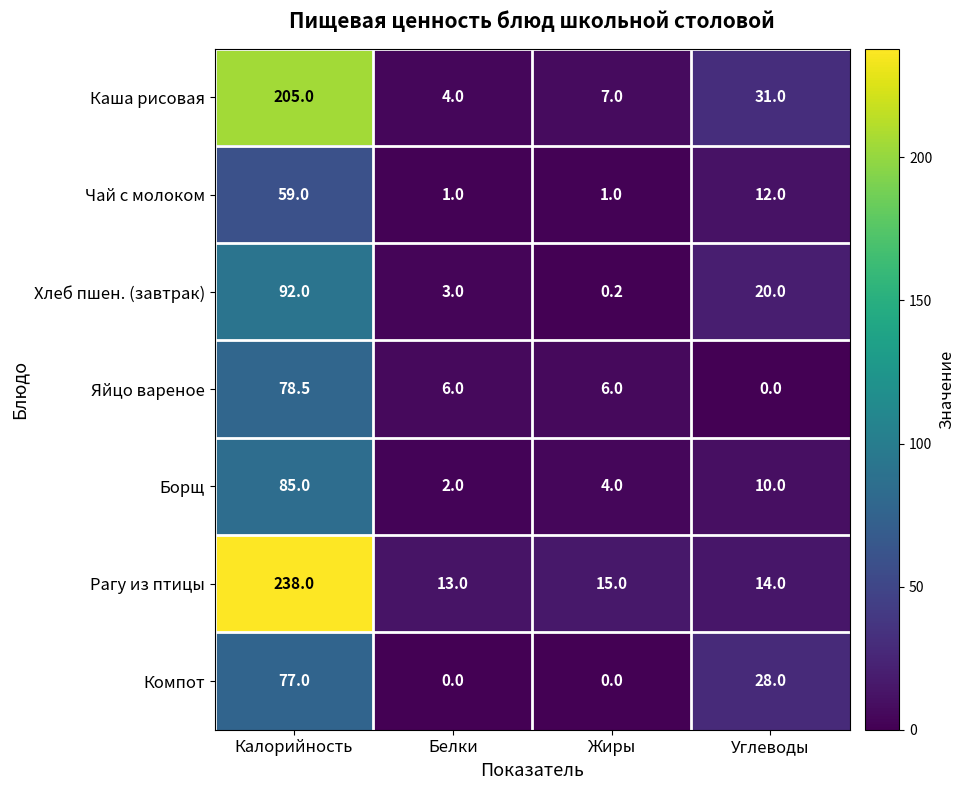

True or false: Хлеб пшен. (завтрак) has a value of 1.1 at Белки.

False